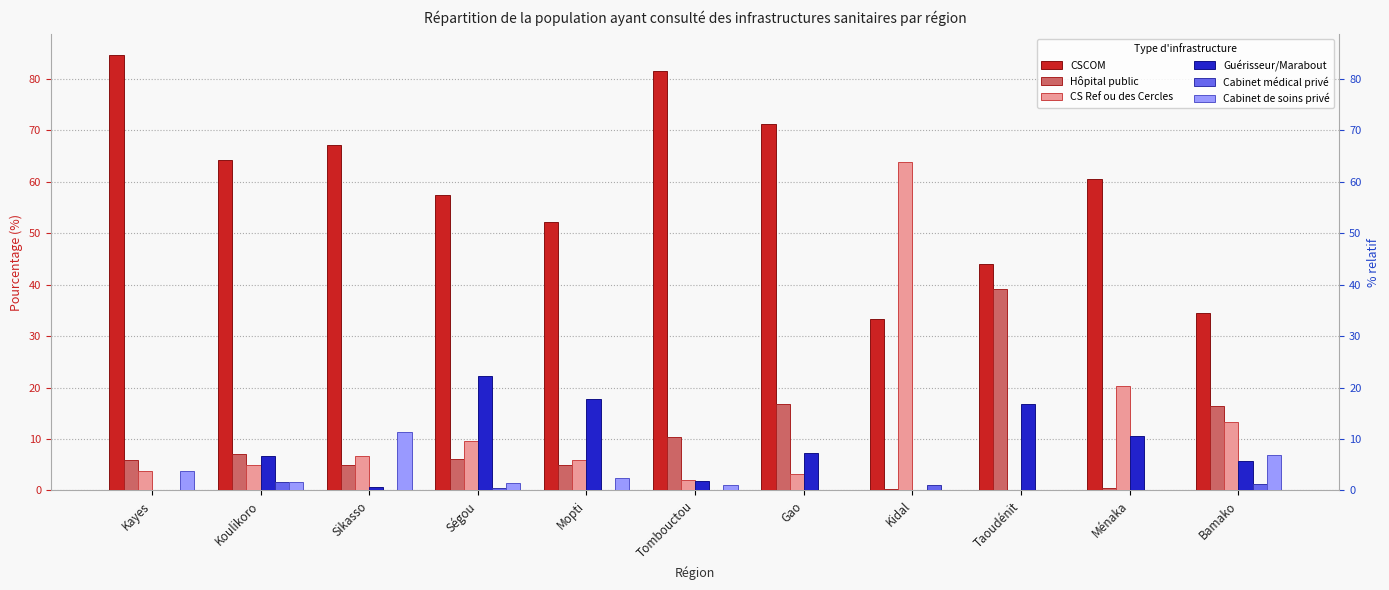

Between Koulikoro and Ménaka, which series saw the biggest shift?

CS Ref ou des Cercles